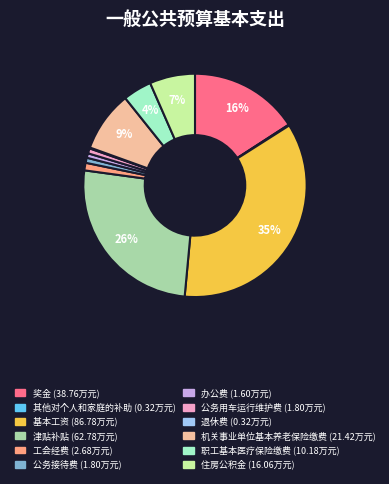

To the nearest percent, what is the average slice percentage?

8%